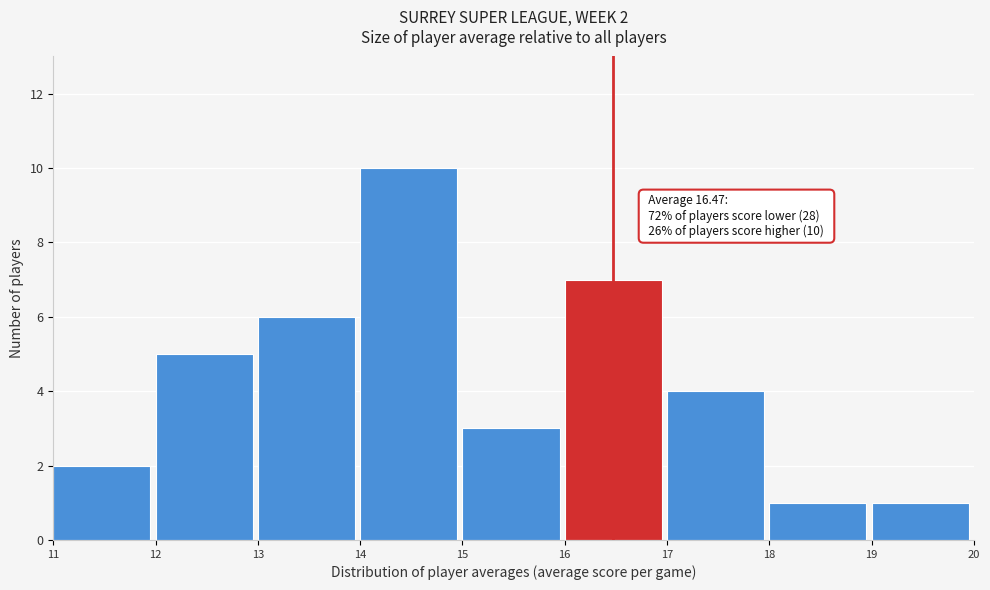

Over which range of the x-axis is the bar tallest?

14 to 15